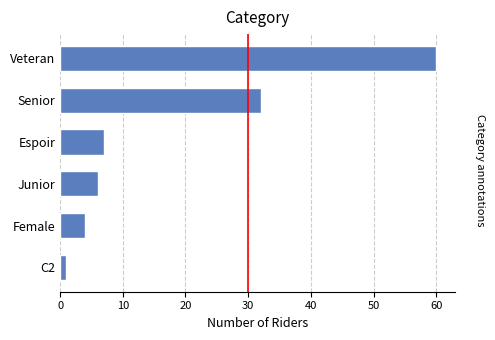

Does the chart contain any negative values?

No